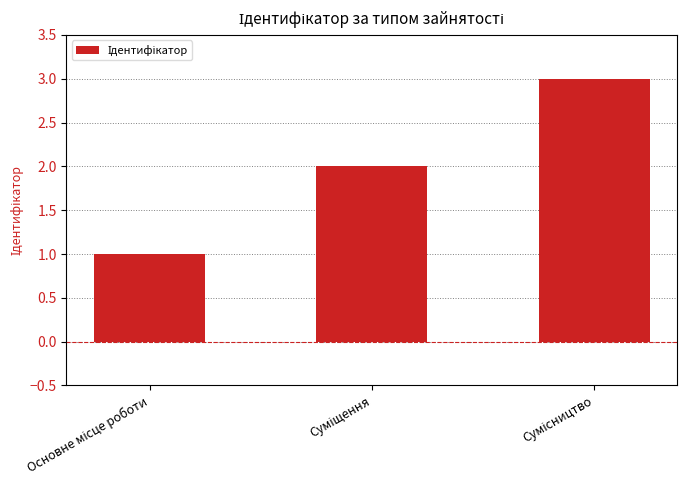

How many values are below 2?

1